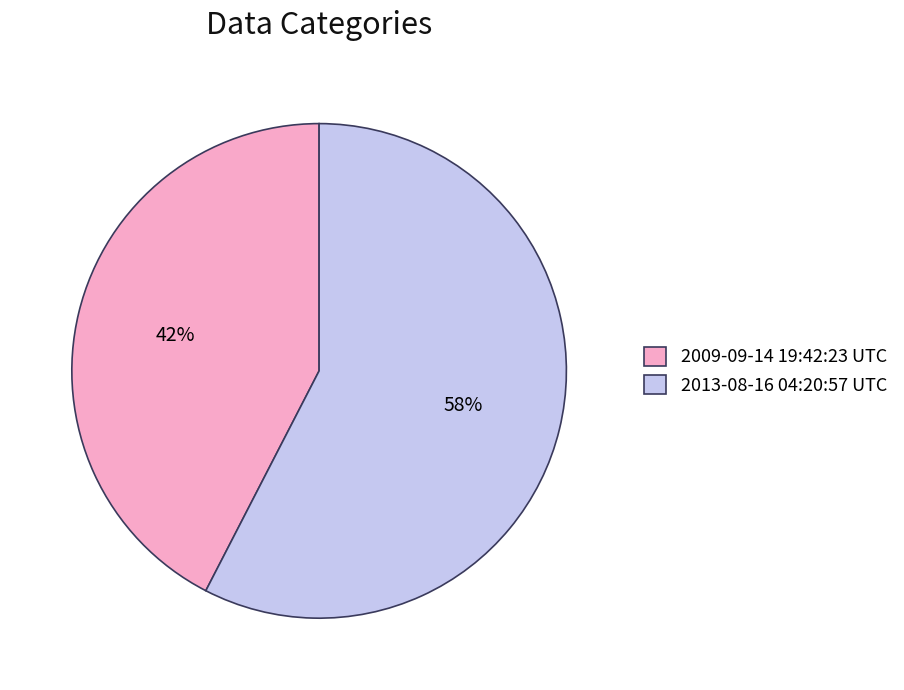

What is the ratio of the value at 2009-09-14 19:42:23 UTC to the value at 2013-08-16 04:20:57 UTC?

0.7